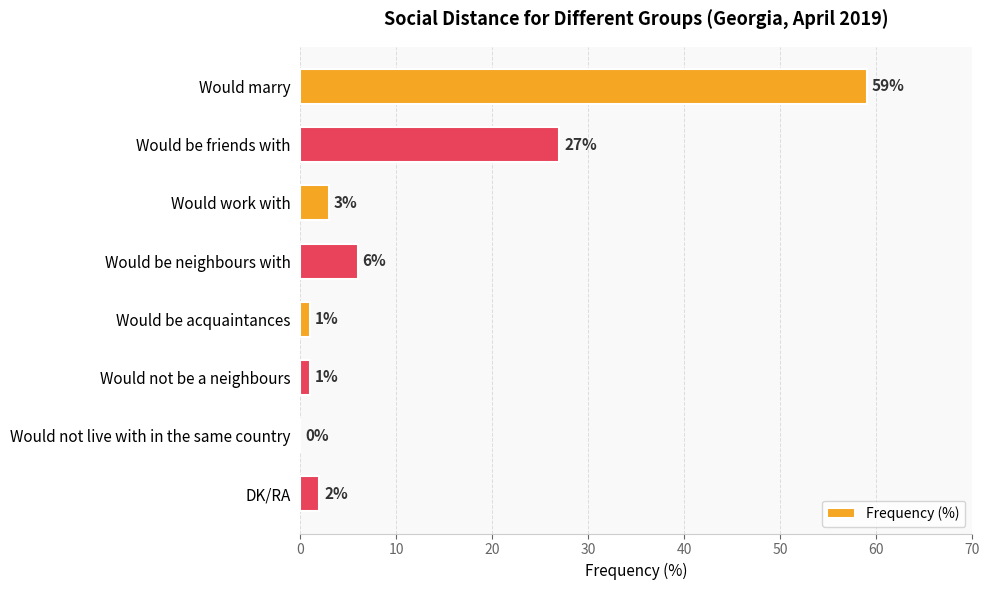

At which category does the chart reach its peak across all series?

Would marry